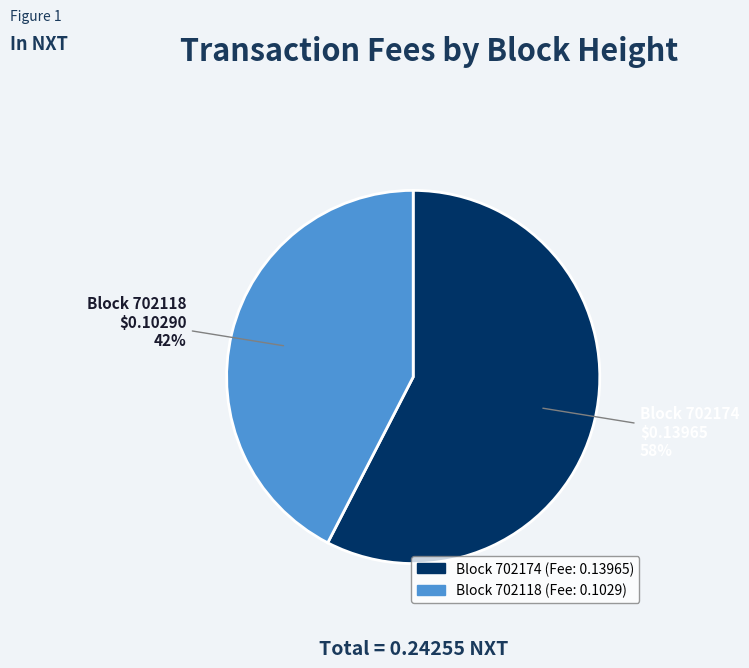

To the nearest percent, what is the average slice percentage?

50%